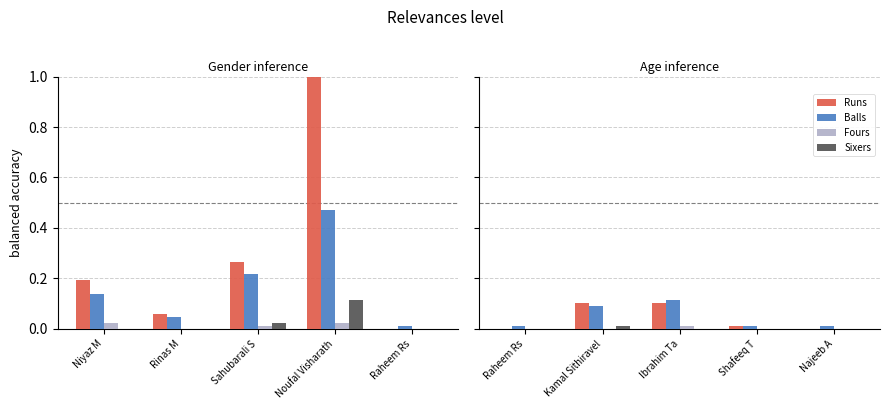

Is the value of Sixers at Najeeb A greater than the value of Fours at Kamal Sithiravel?

No